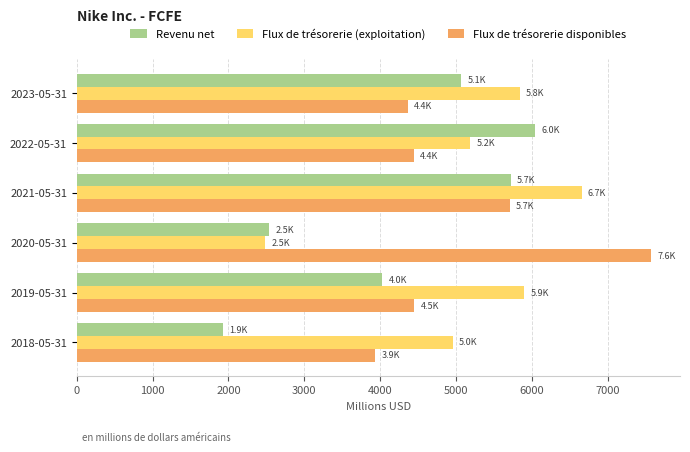

At which category is the sum across all series the highest?

2021-05-31